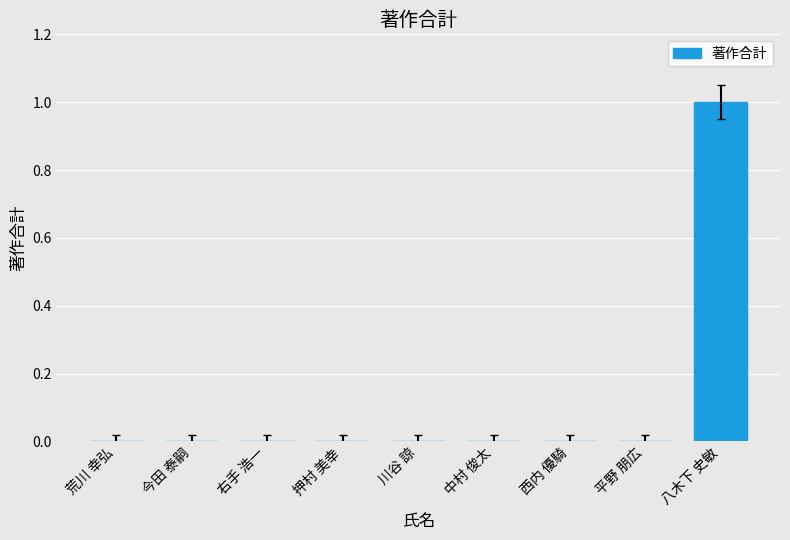

What is the change in value from 今田 泰嗣 to 八木下 史敏?

+1